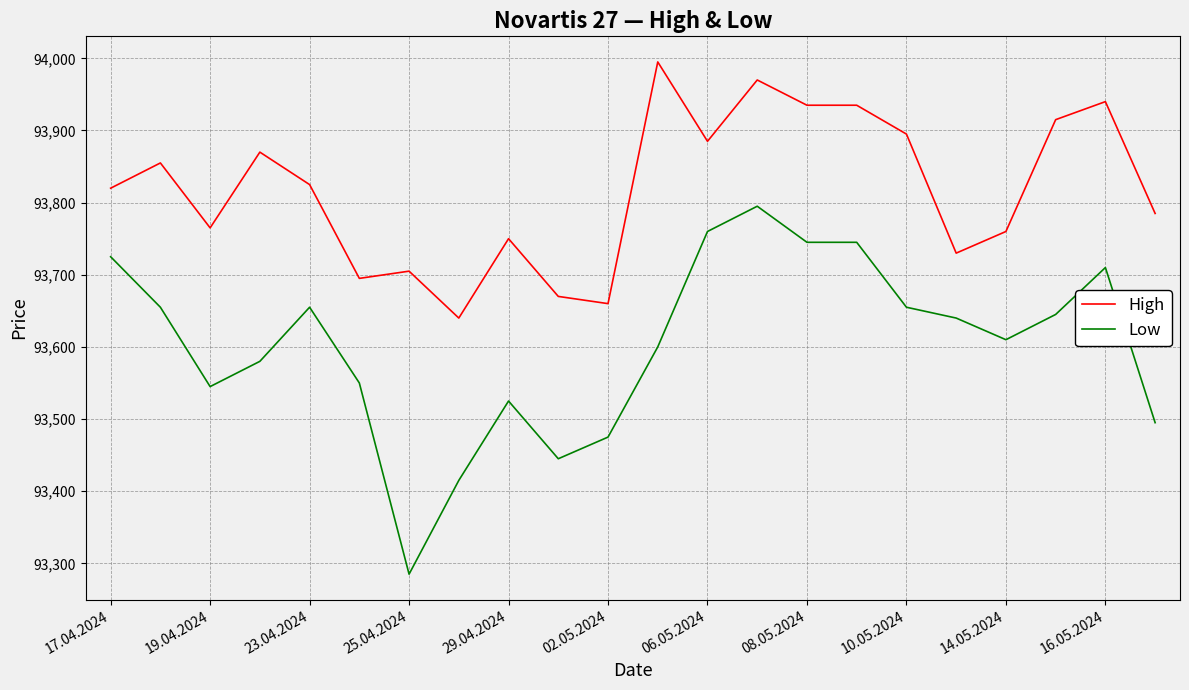

What is the sum of all High values?

2064000